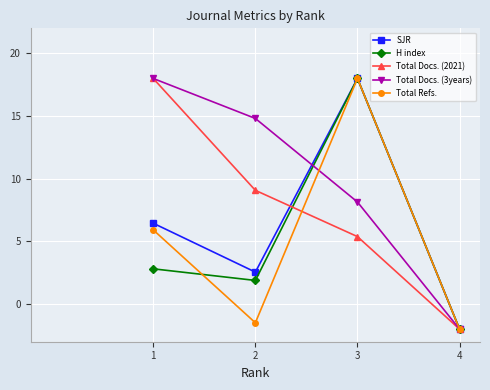

List the labels in order of Total Docs. (3years) value, largest first.

1, 2, 3, 4